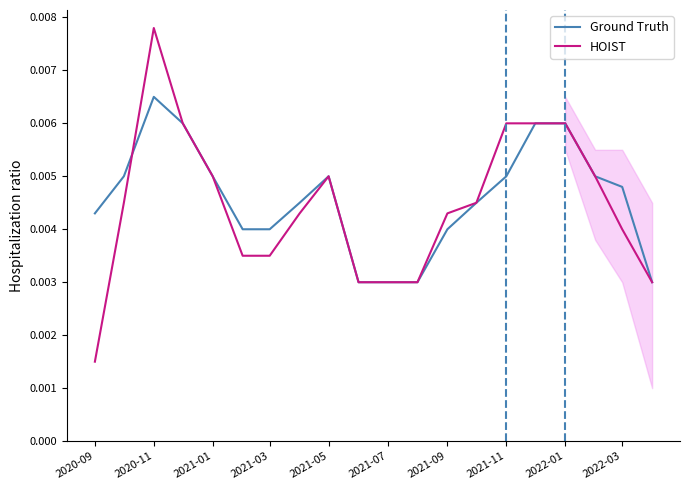

Is the value of HOIST at 2021-07 greater than the value of Ground Truth at 2021-01?

No